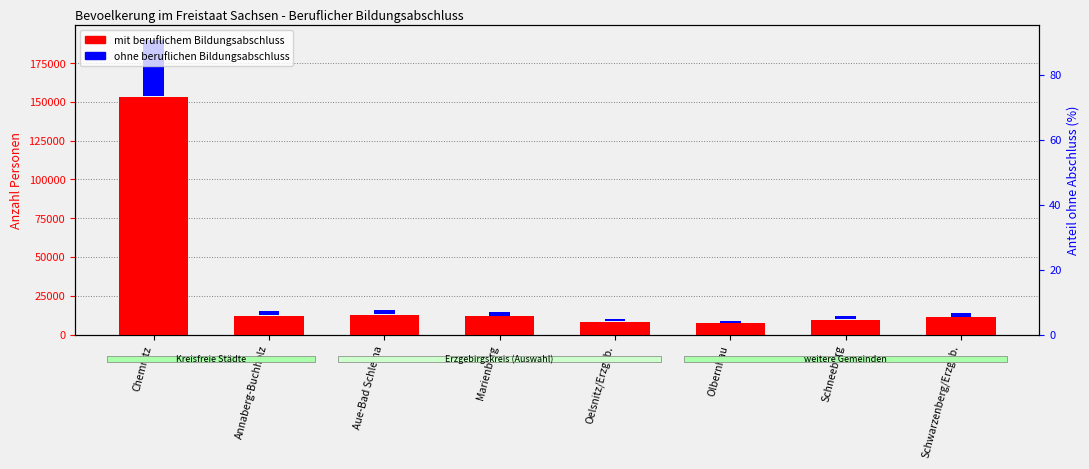

Which series has the largest range (max minus min)?

mit beruflichem Bildungsabschluss